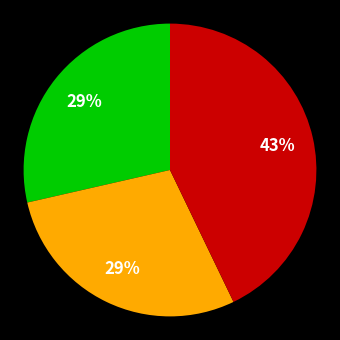

To the nearest percent, what is the average slice percentage?

33%